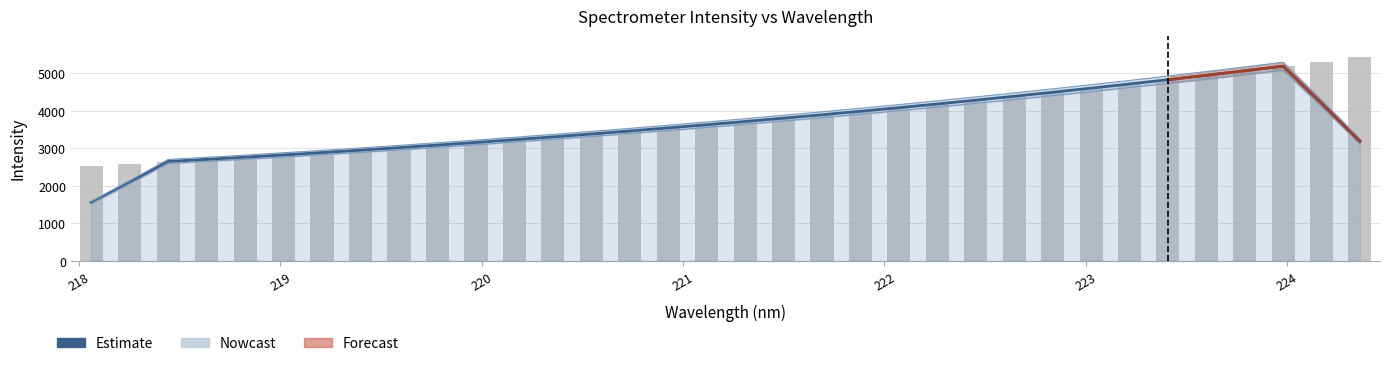

What is the difference between the maximum and minimum values?

2904.6